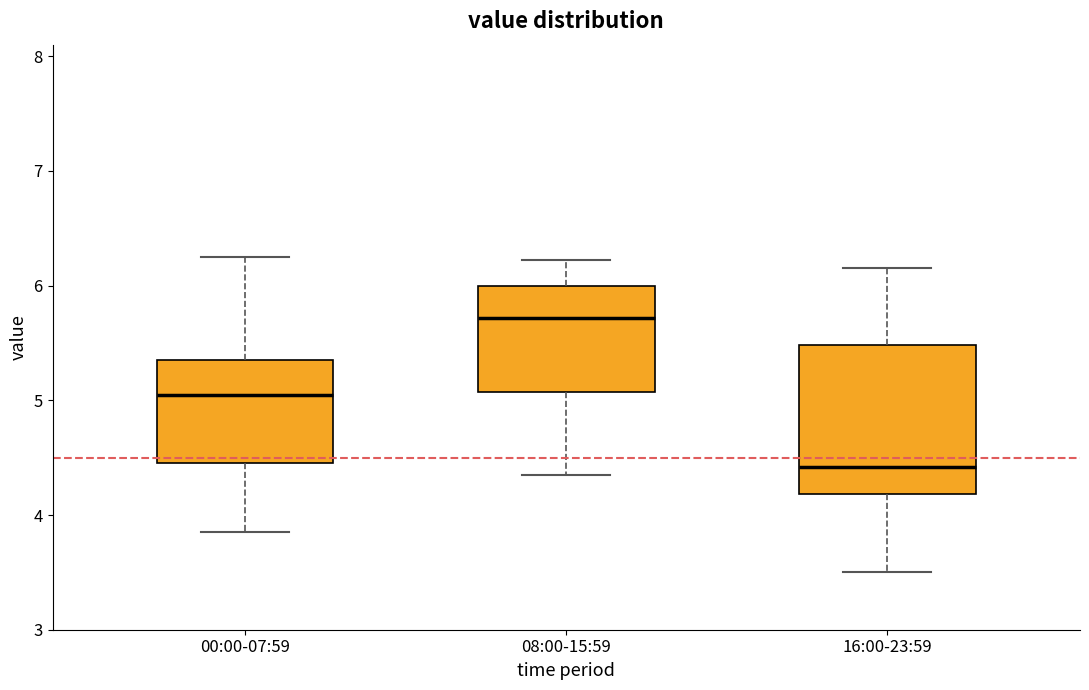

Reading left to right, read every box against the y-axis: the position of its median line, the range the box covers, and the ends of its whiskers. The values are not printed on the chart, so give them approximately, as read against the axis.

00:00-07:59: median 5.1, box 4.5 to 5.4, whiskers 3.9 to 6.3
08:00-15:59: median 5.7, box 5.1 to 6.0, whiskers 4.4 to 6.2
16:00-23:59: median 4.4, box 4.2 to 5.5, whiskers 3.5 to 6.2